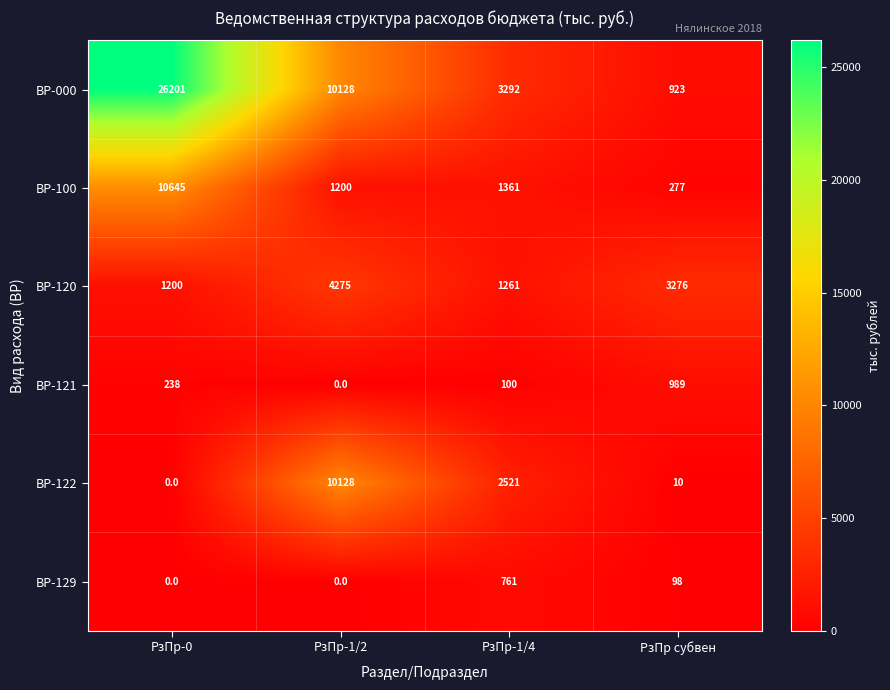

Rank the series by their maximum value, from highest to lowest.

ВР-000, ВР-100, ВР-122, ВР-120, ВР-121, ВР-129